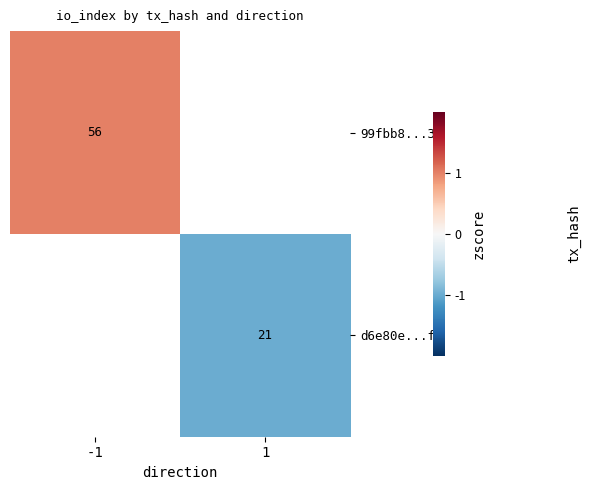

True or false: 99fbb8...32 has a value of 91 at -1.

False